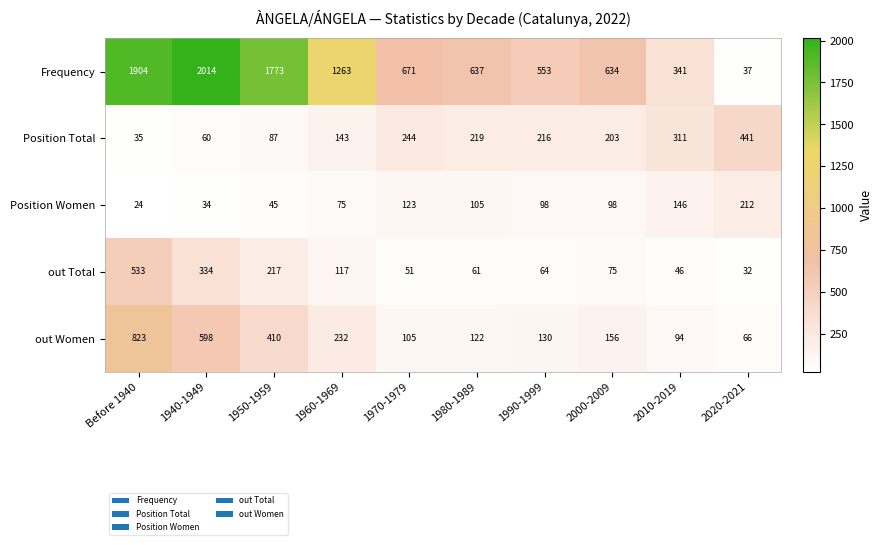

At which label does Position Total first exceed 216?

1970-1979